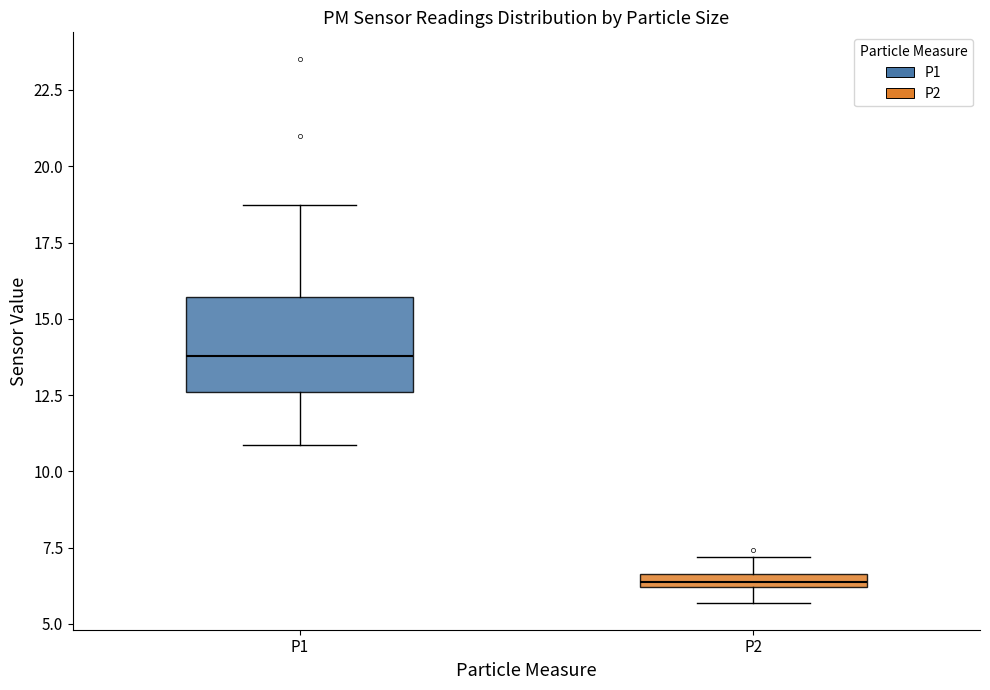

Which box is the tallest, from its lower edge to its upper edge?

P1